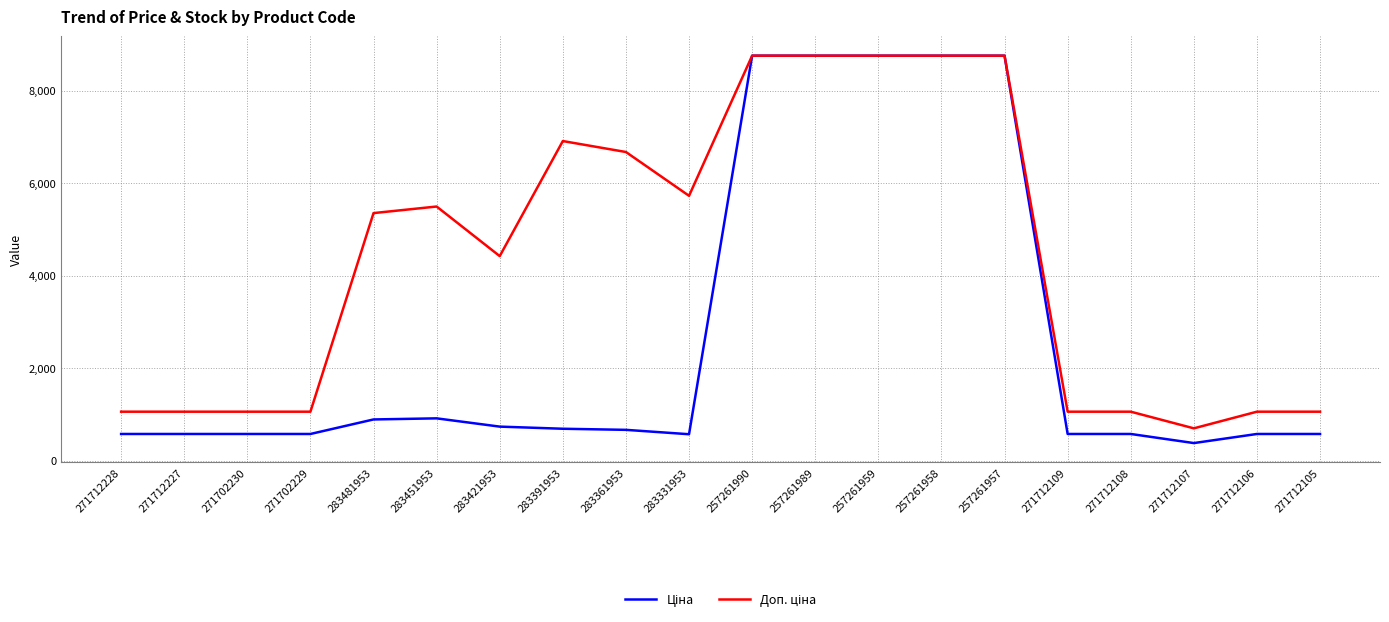

What is the difference between the highest and lowest values at 271712228?

481.9